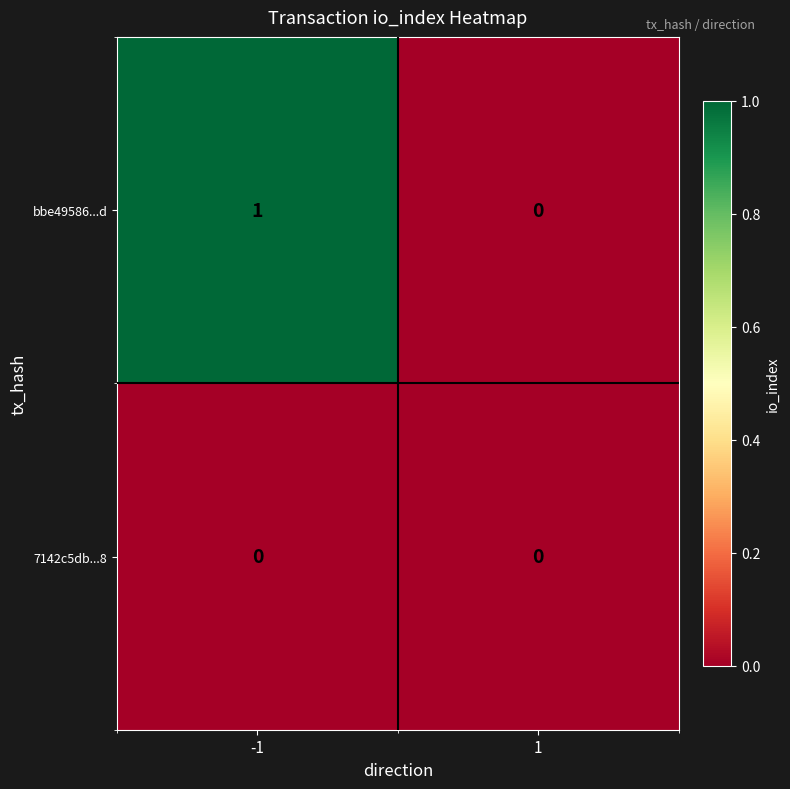

Rank the series by their average value, from lowest to highest.

7142c5db...8, bbe49586...d